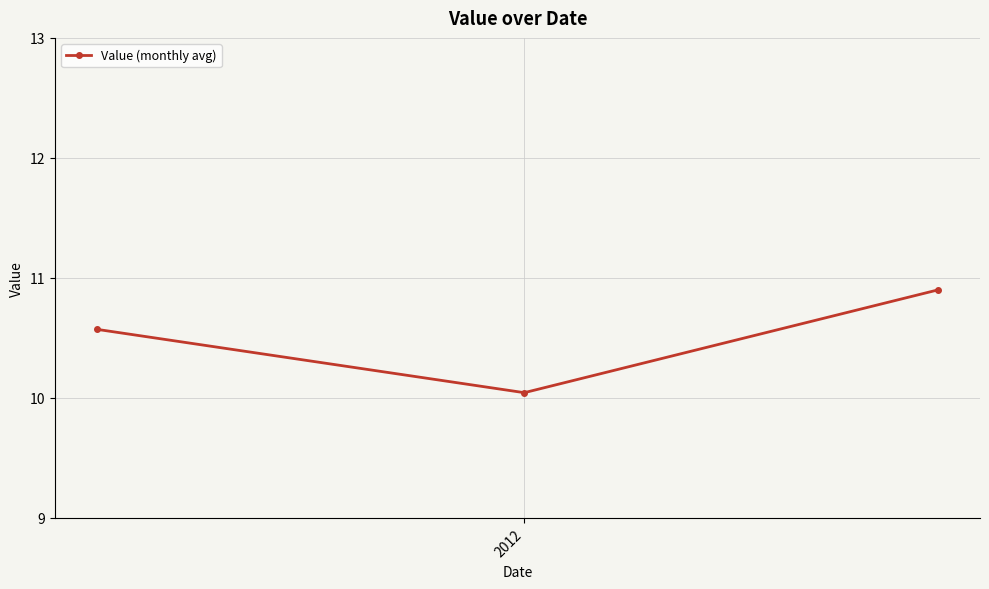

What is the maximum value shown in the chart?

10.9